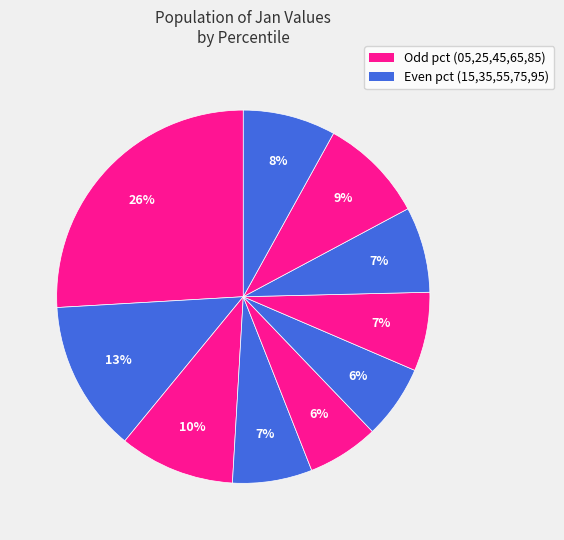

Count the number of slices in the pie.

10